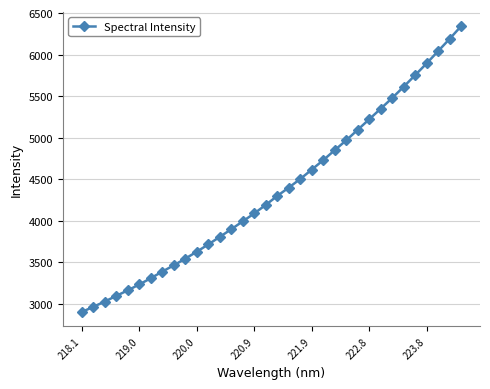

What is the maximum value shown in the chart?

6341.0